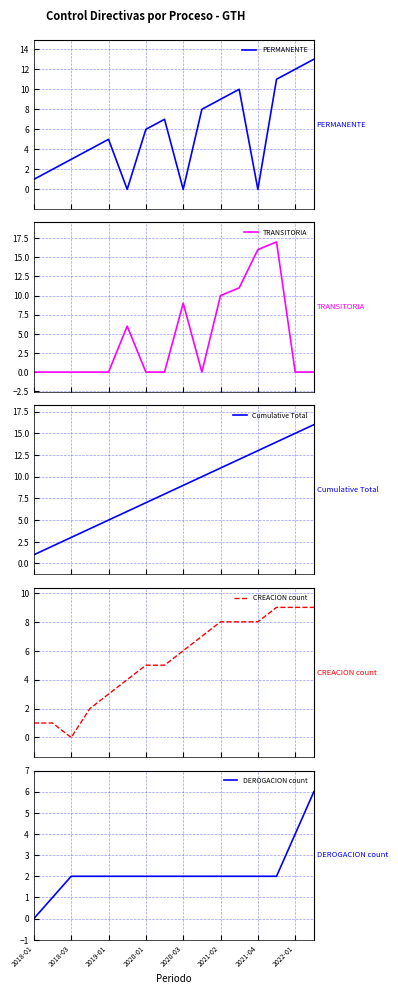

Is it true that DEROGACION count equals 3 at 2021-04?

False